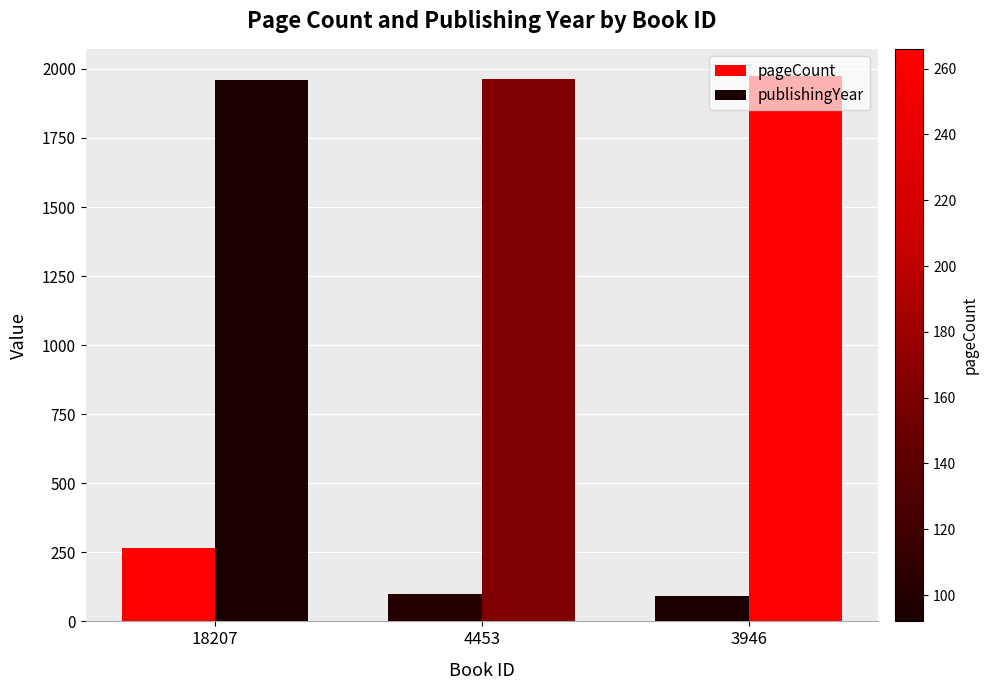

How many distinct data groups are displayed?

2